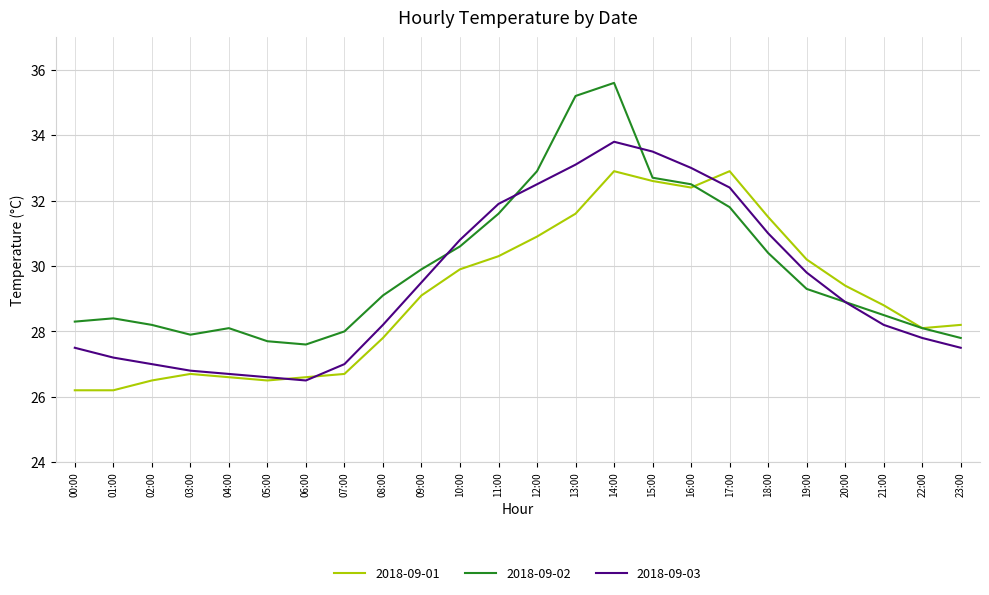

Reading left to right, transcribe all the data shown in this chart.

2018-09-01: 26.2	26.2	26.5	26.7	26.6	26.5	26.6	26.7	27.8	29.1	29.9	30.3	30.9	31.6	32.9	32.6	32.4	32.9	31.5	30.2	29.4	28.8	28.1	28.2
2018-09-02: 28.3	28.4	28.2	27.9	28.1	27.7	27.6	28.0	29.1	29.9	30.6	31.6	32.9	35.2	35.6	32.7	32.5	31.8	30.4	29.3	28.9	28.5	28.1	27.8
2018-09-03: 27.5	27.2	27.0	26.8	26.7	26.6	26.5	27.0	28.2	29.5	30.8	31.9	32.5	33.1	33.8	33.5	33.0	32.4	31.0	29.8	28.9	28.2	27.8	27.5